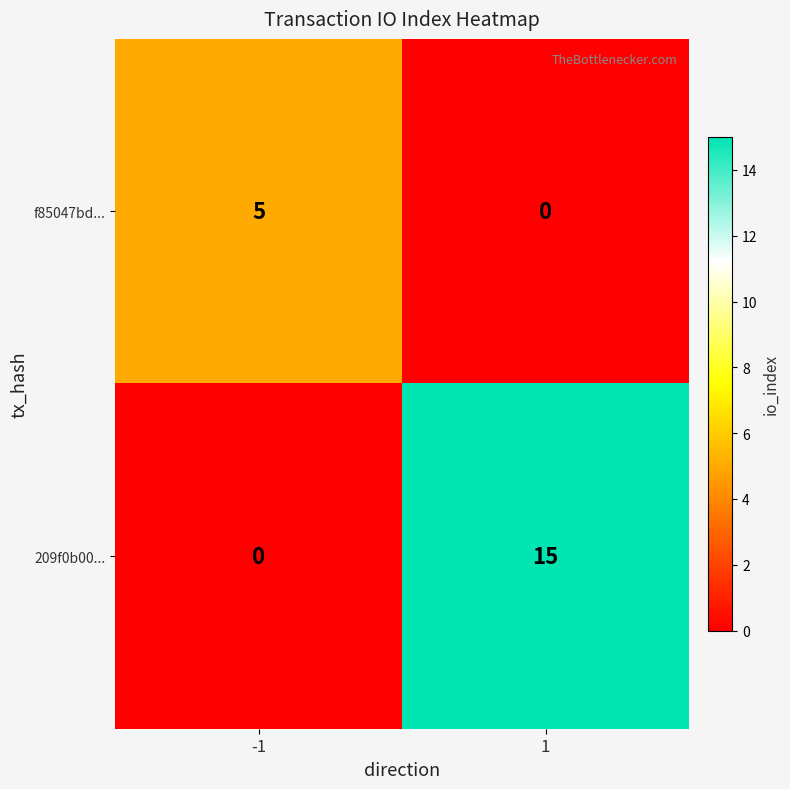

Which series has the largest total across all categories?

209f0b00...